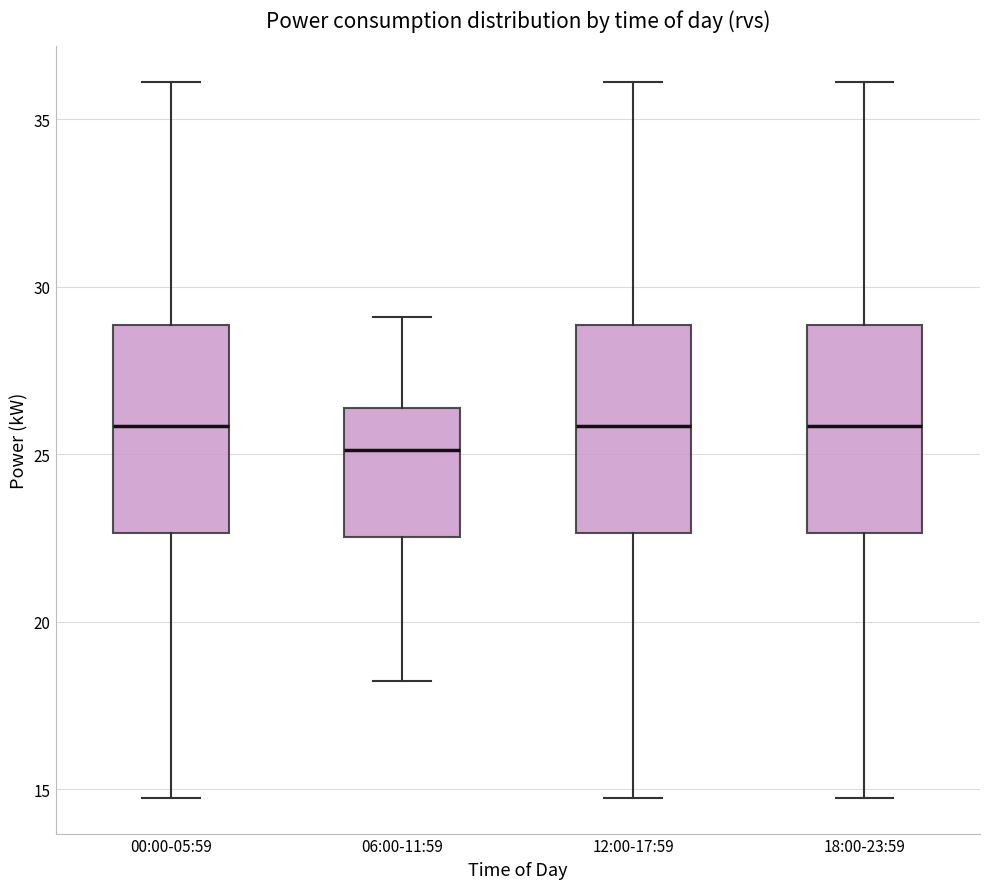

Reading left to right, read every box against the y-axis: the position of its median line, the range the box covers, and the ends of its whiskers. The values are not printed on the chart, so give them approximately, as read against the axis.

00:00-05:59: median 26.0, box 22.5 to 29.0, whiskers 14.5 to 36.0
06:00-11:59: median 25.0, box 22.5 to 26.5, whiskers 18.0 to 29.0
12:00-17:59: median 26.0, box 22.5 to 29.0, whiskers 14.5 to 36.0
18:00-23:59: median 26.0, box 22.5 to 29.0, whiskers 14.5 to 36.0